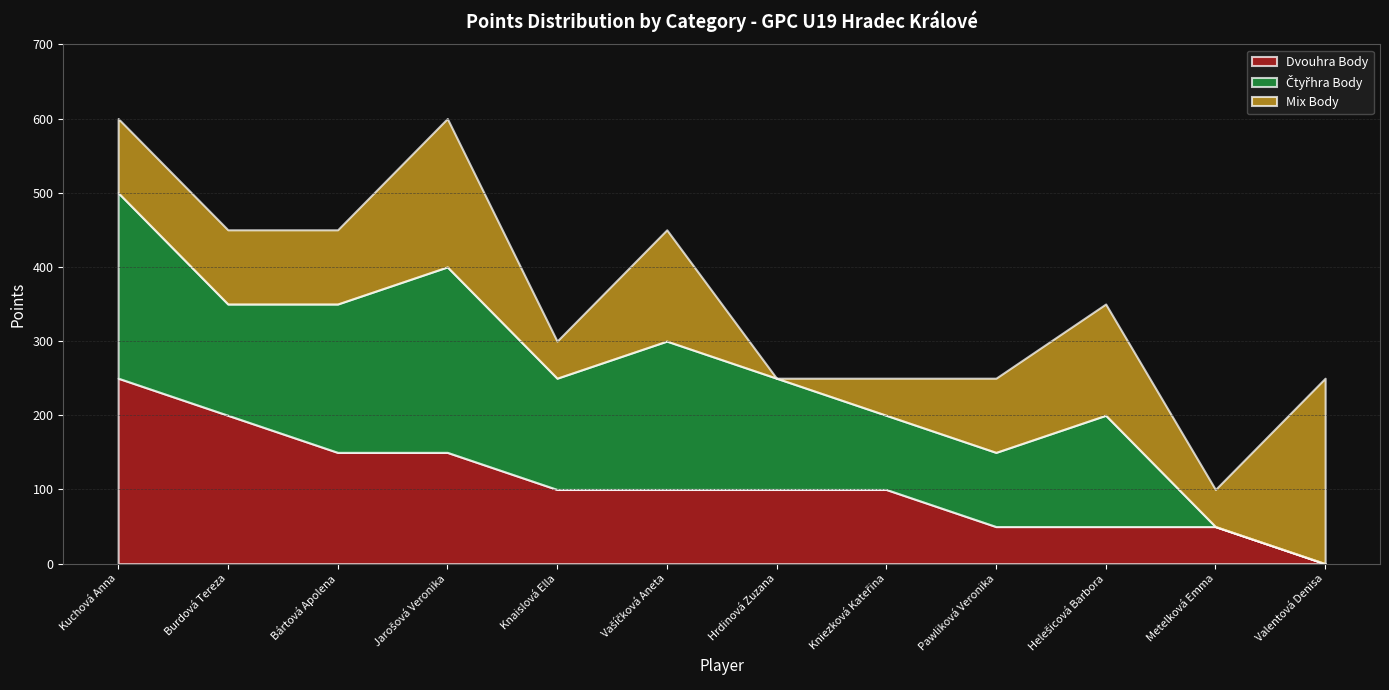

Where is the first local maximum for Čtyřhra Body?

Jarošová Veronika